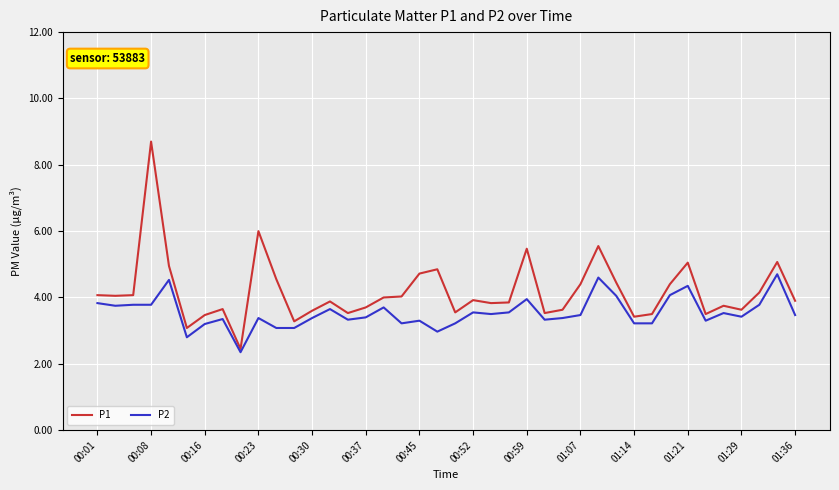

Rank the series by their maximum value, from lowest to highest.

P2, P1